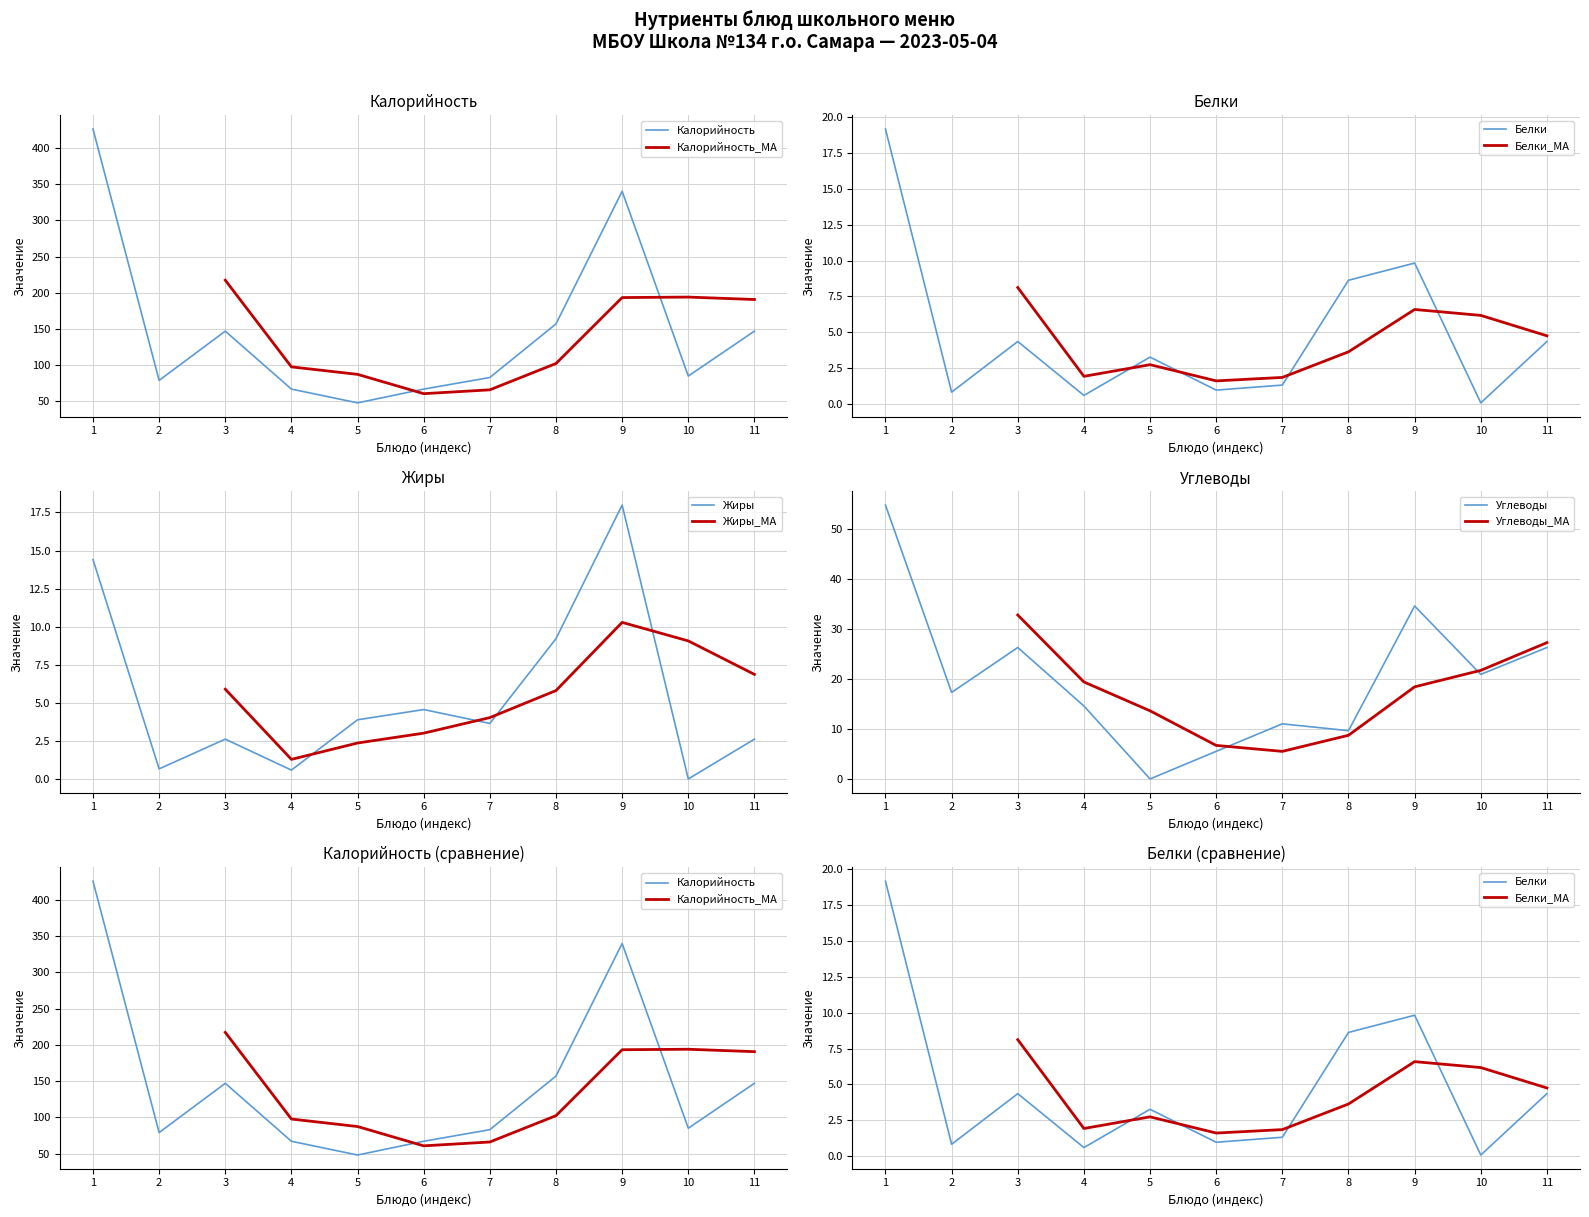

True or false: Белки has more than 1 points higher than both neighbors.

True